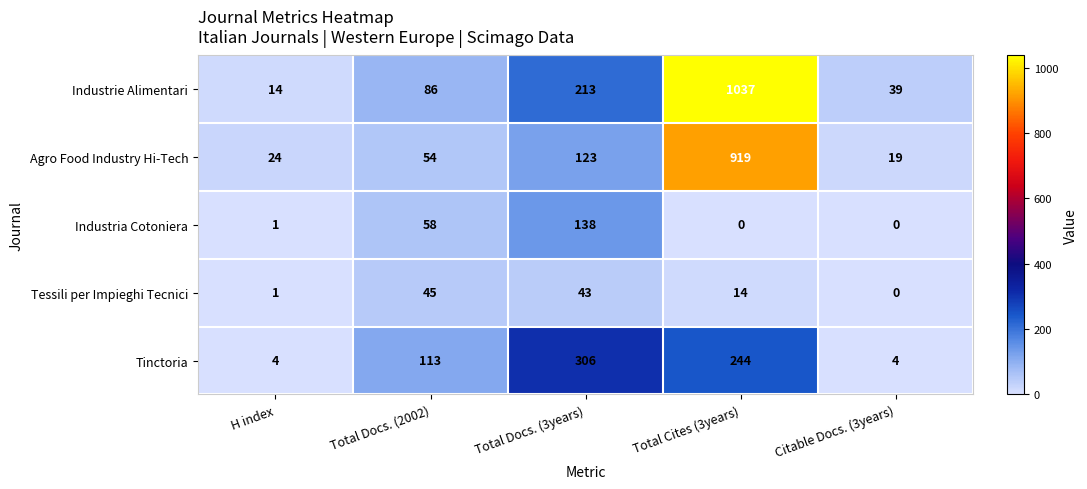

Rank the series by their maximum value, from highest to lowest.

Industrie Alimentari, Agro Food Industry Hi-Tech, Tinctoria, Industria Cotoniera, Tessili per Impieghi Tecnici